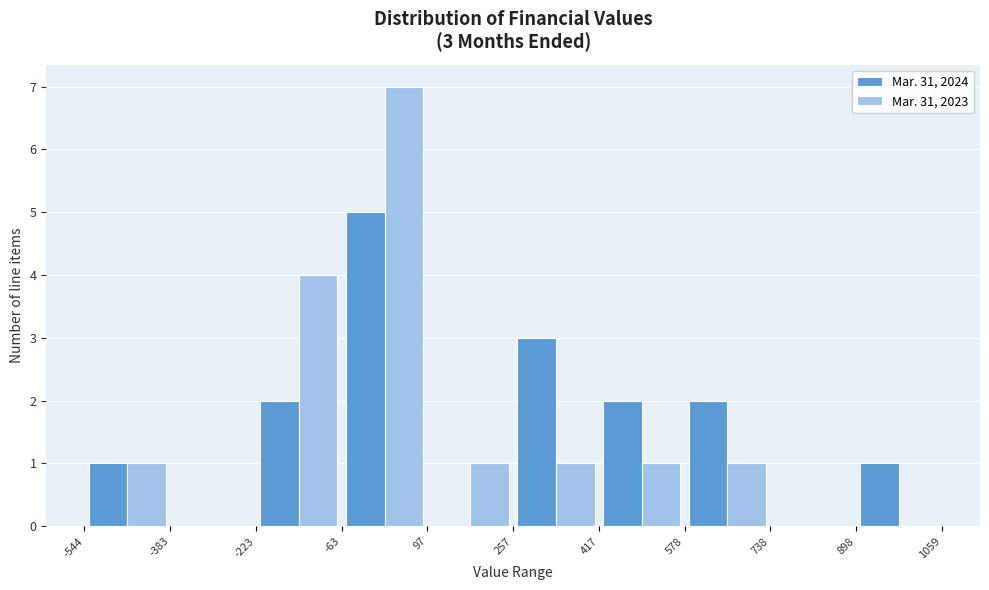

In the Mar. 31, 2024 series, which range on the x-axis has the tallest bar?

-63 to 97